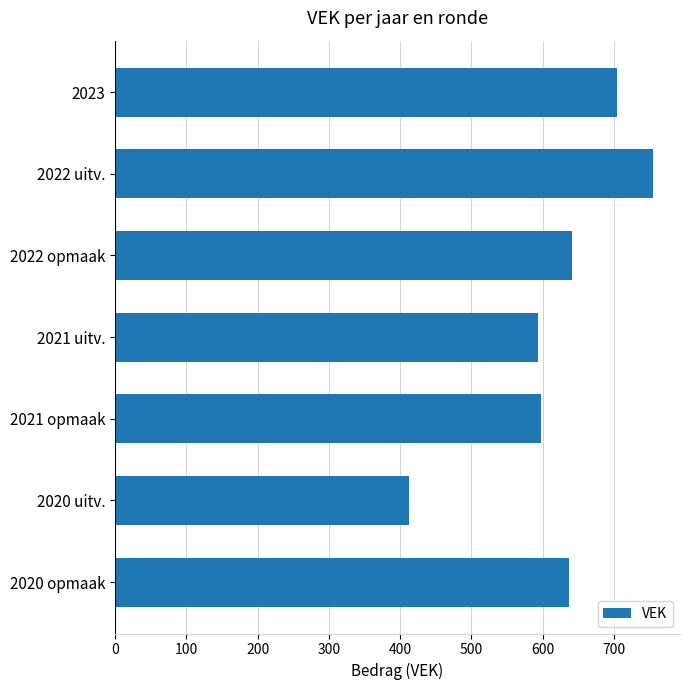

How many distinct data groups are displayed?

1